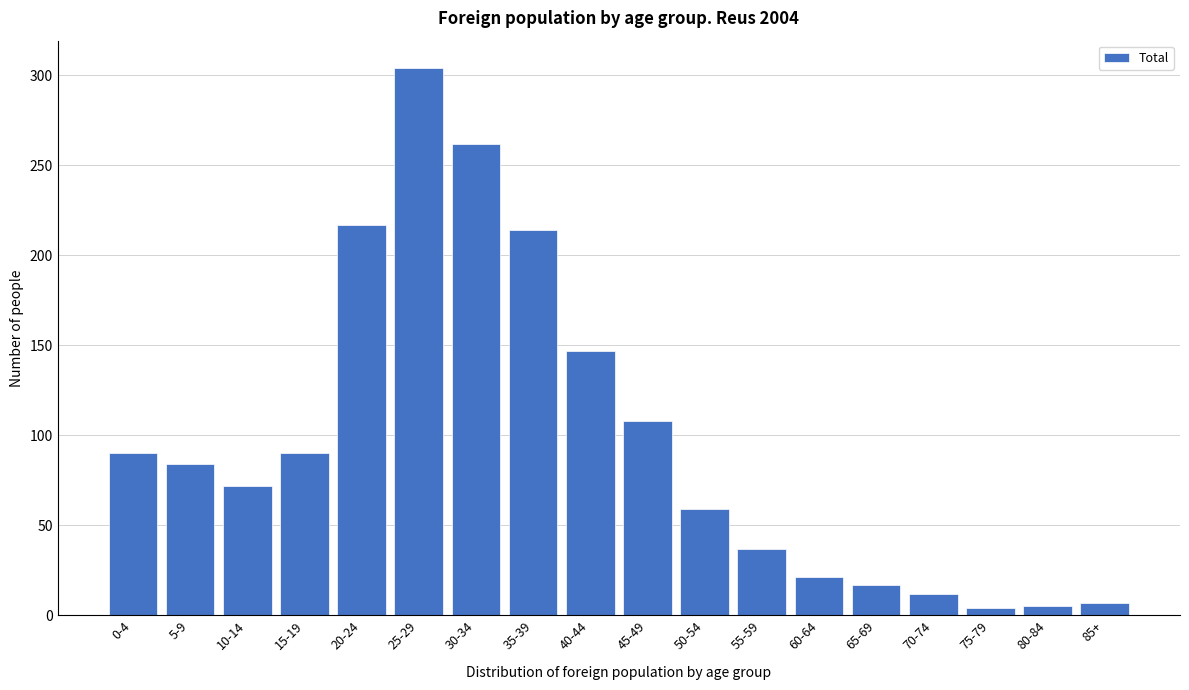

What is the average value?

97